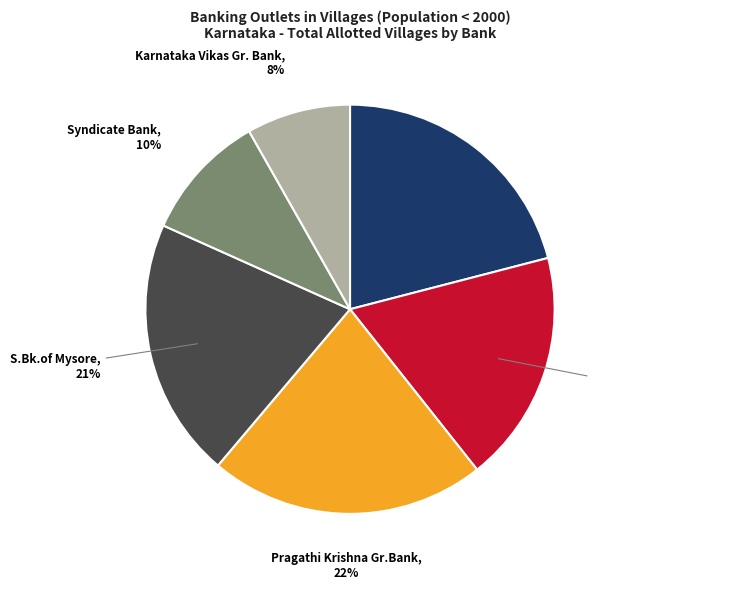

Is there a majority slice in this chart?

No